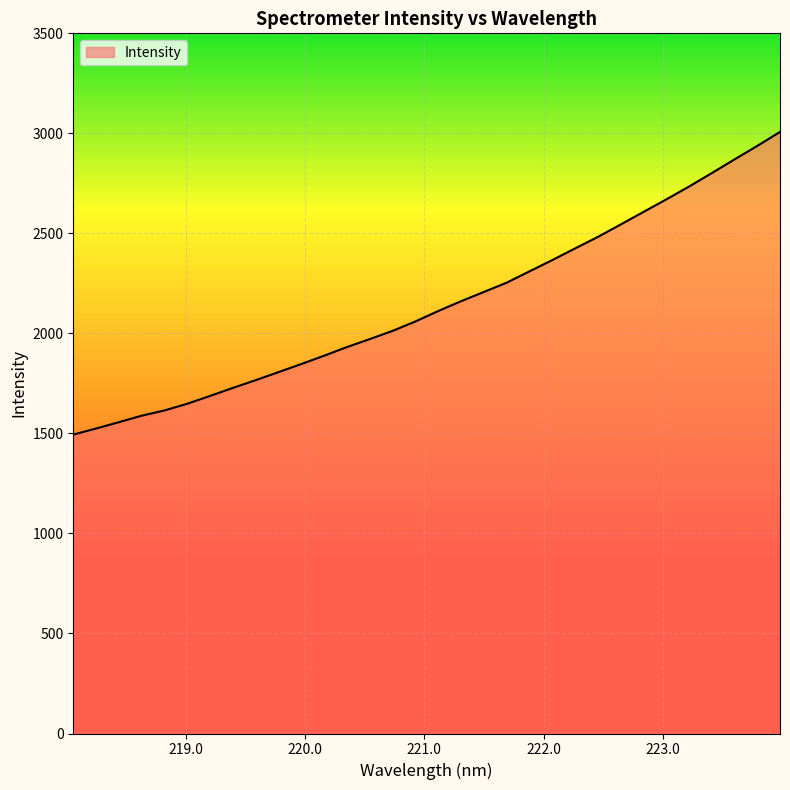

What is the difference between the maximum and minimum values?

1513.0